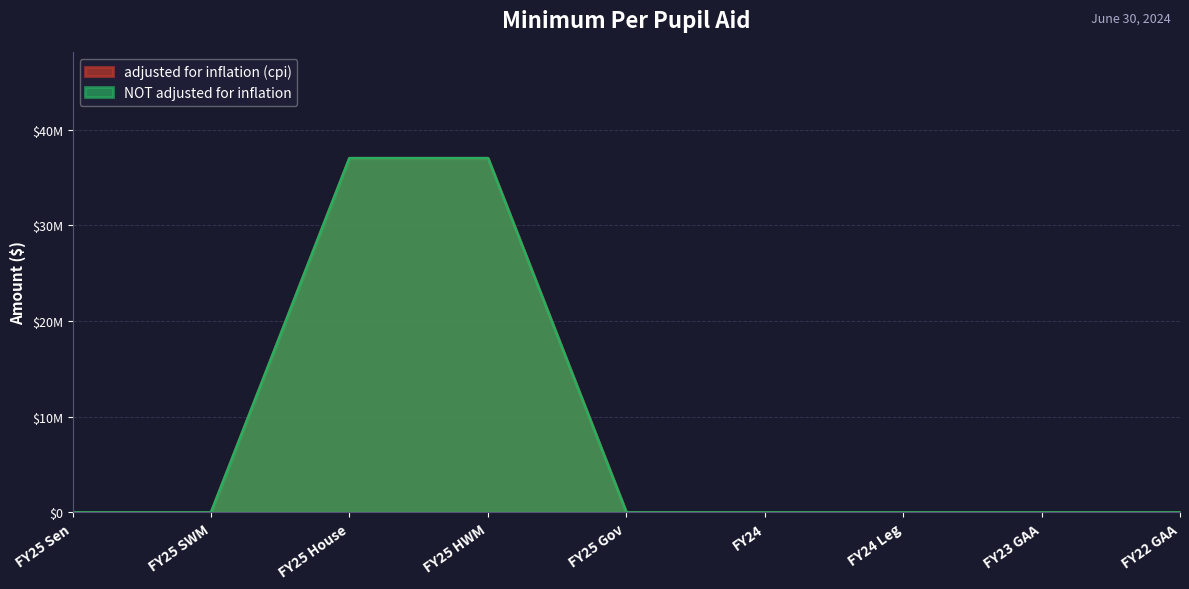

What is the sum of all adjusted for inflation (cpi) values?

74000000